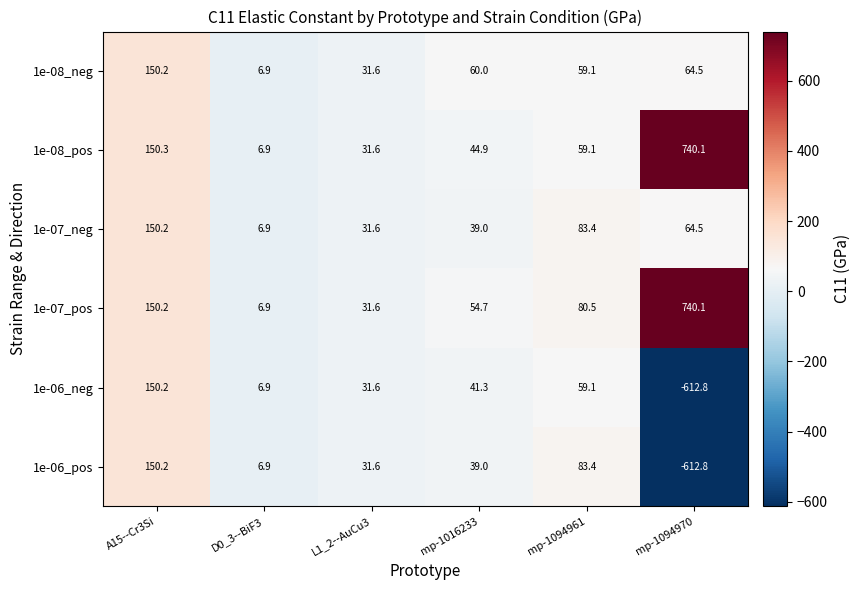

What is the sum of all 1e-06_pos values?

-301.7